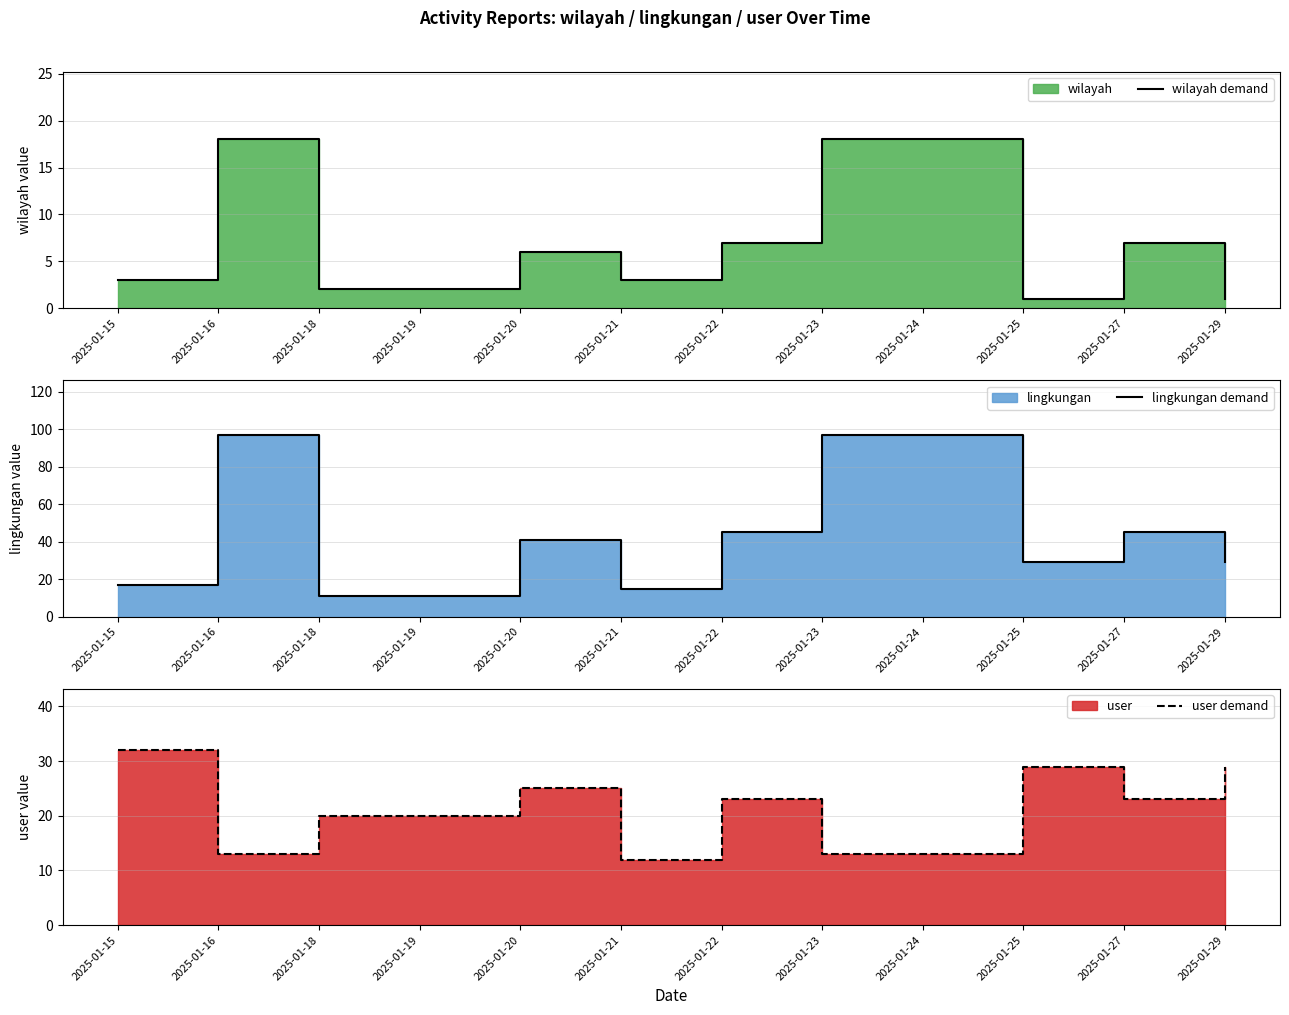

What is the difference between the second highest and minimum values in the lingkungan demand series?

86